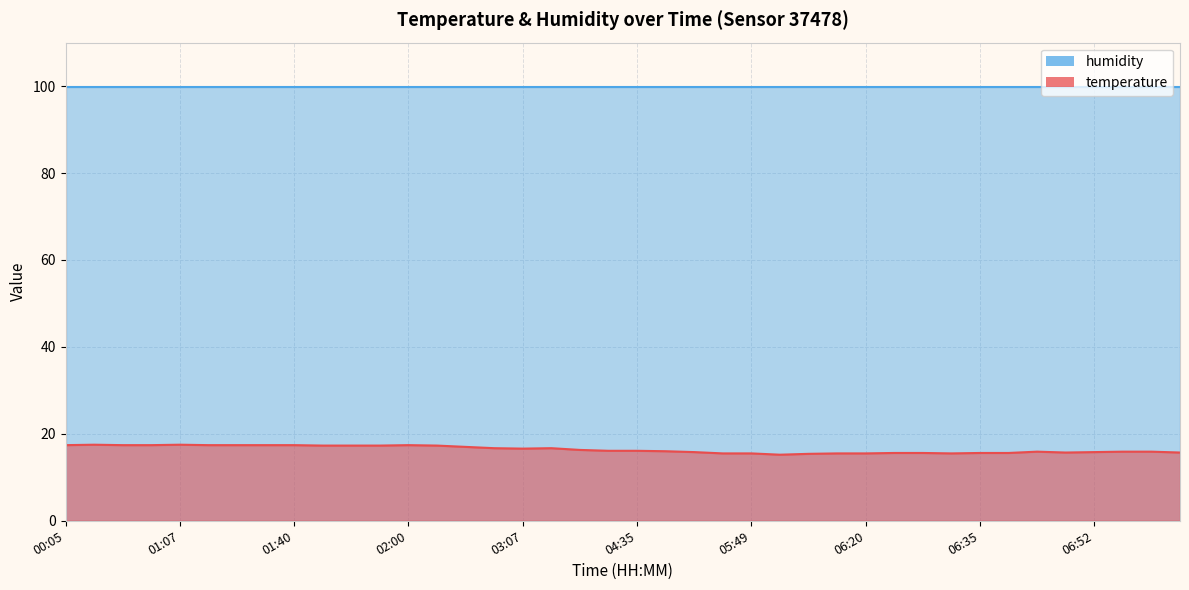

What is the label of the 40th point from the left?

07:08